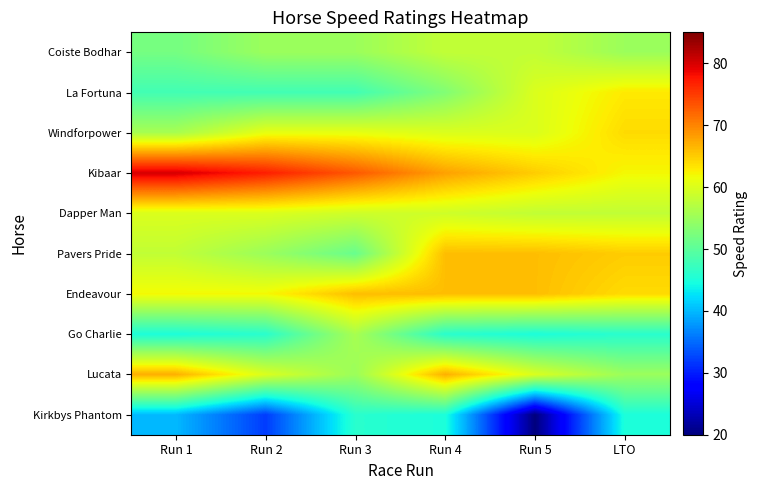

Count the number of data series in this chart.

10